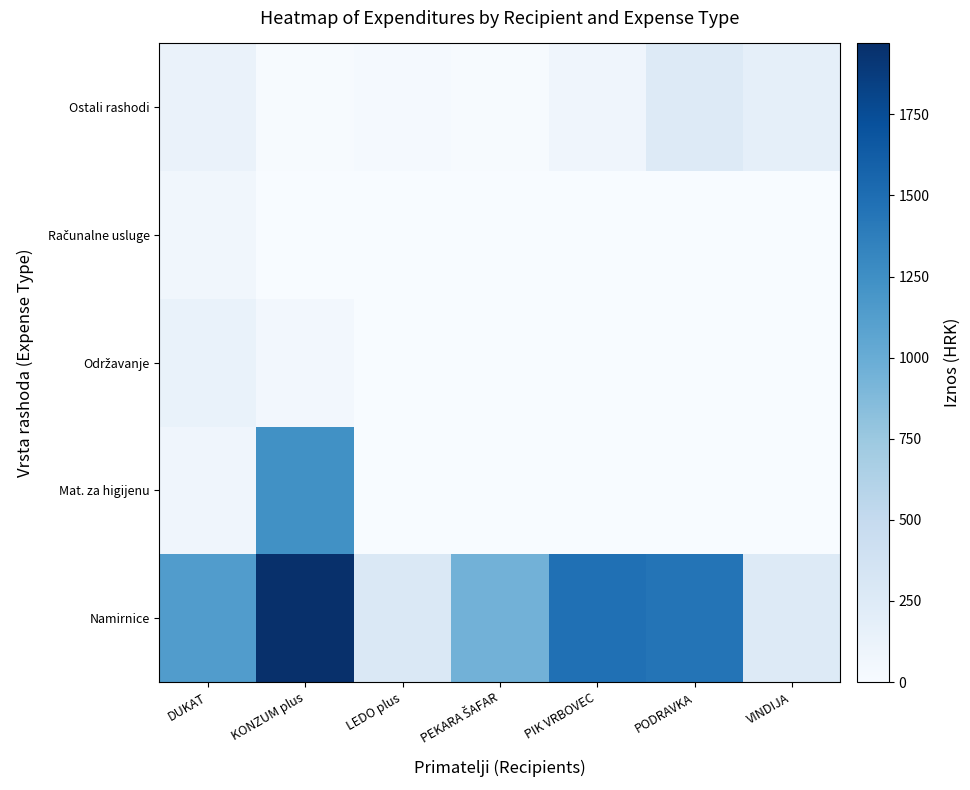

At PIK VRBOVEC, list the series in order from largest to smallest.

Namirnice, Ostali rashodi, Mat. za higijenu, Održavanje, Računalne usluge